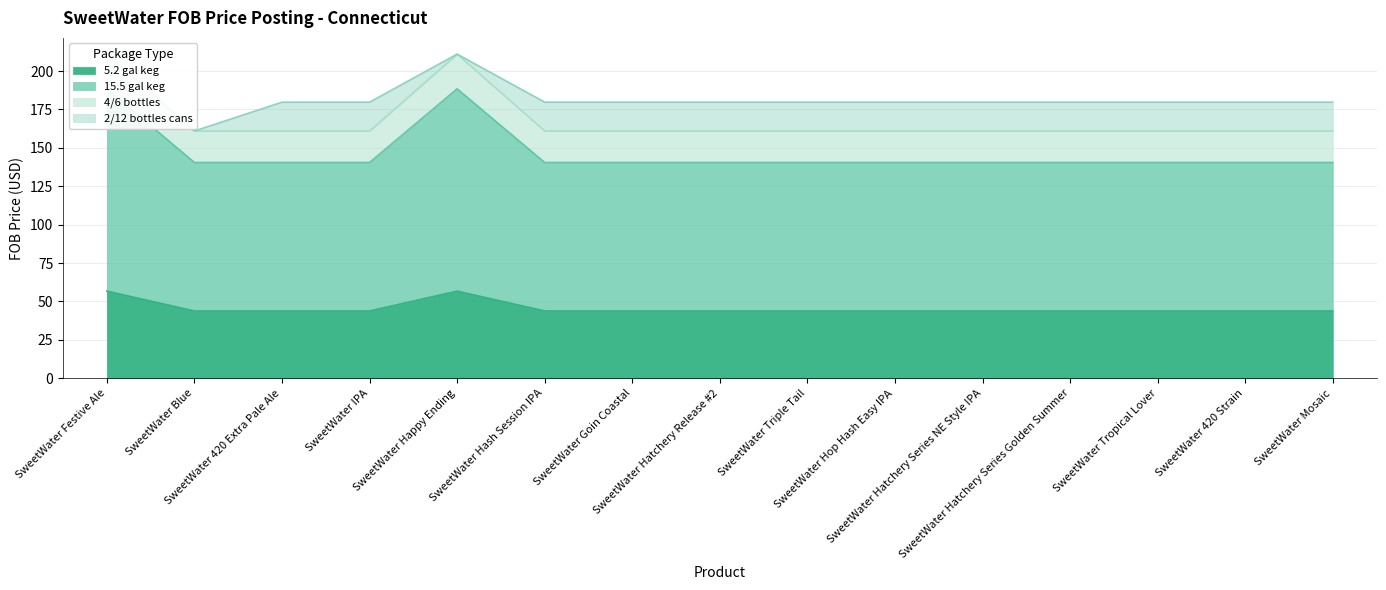

True or false: 5.2 gal keg and 15.5 gal keg cross at least once.

False